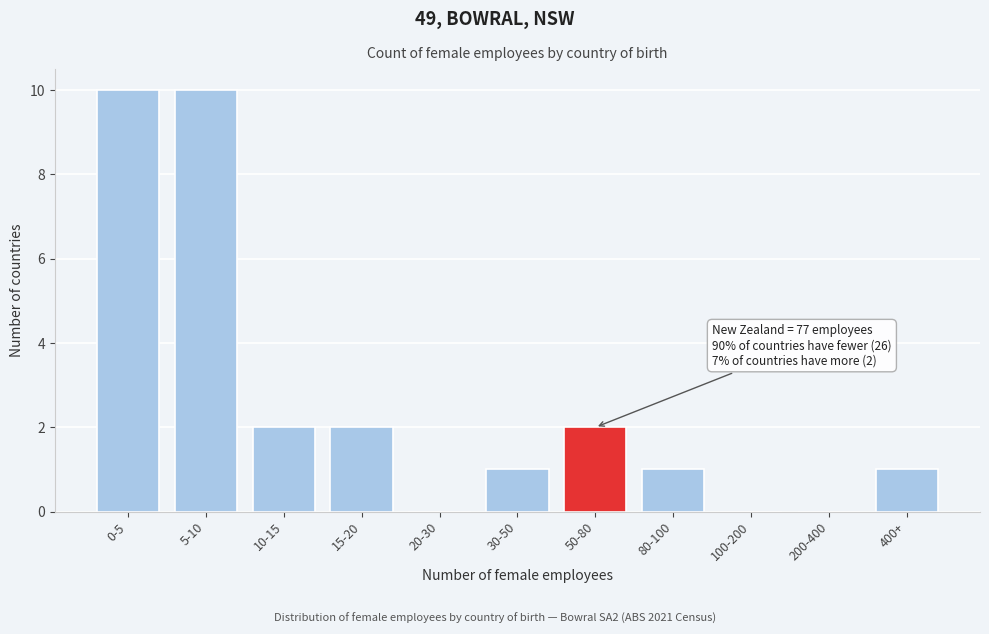

Reading right to left, list all the values displayed in this chart.

400+=1	200-400=0	100-200=0	80-100=1	50-80=2	30-50=1	20-30=0	15-20=2	10-15=2	5-10=10	0-5=10